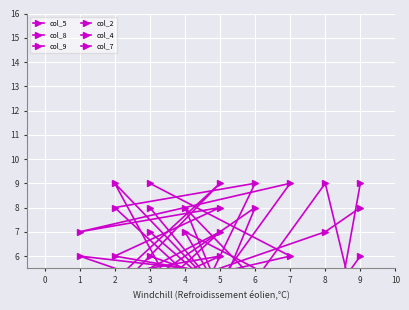

Rank the categories by col_8 value from highest to lowest.

1, 3, 8, 5, 6, 4, 0, 7, 2